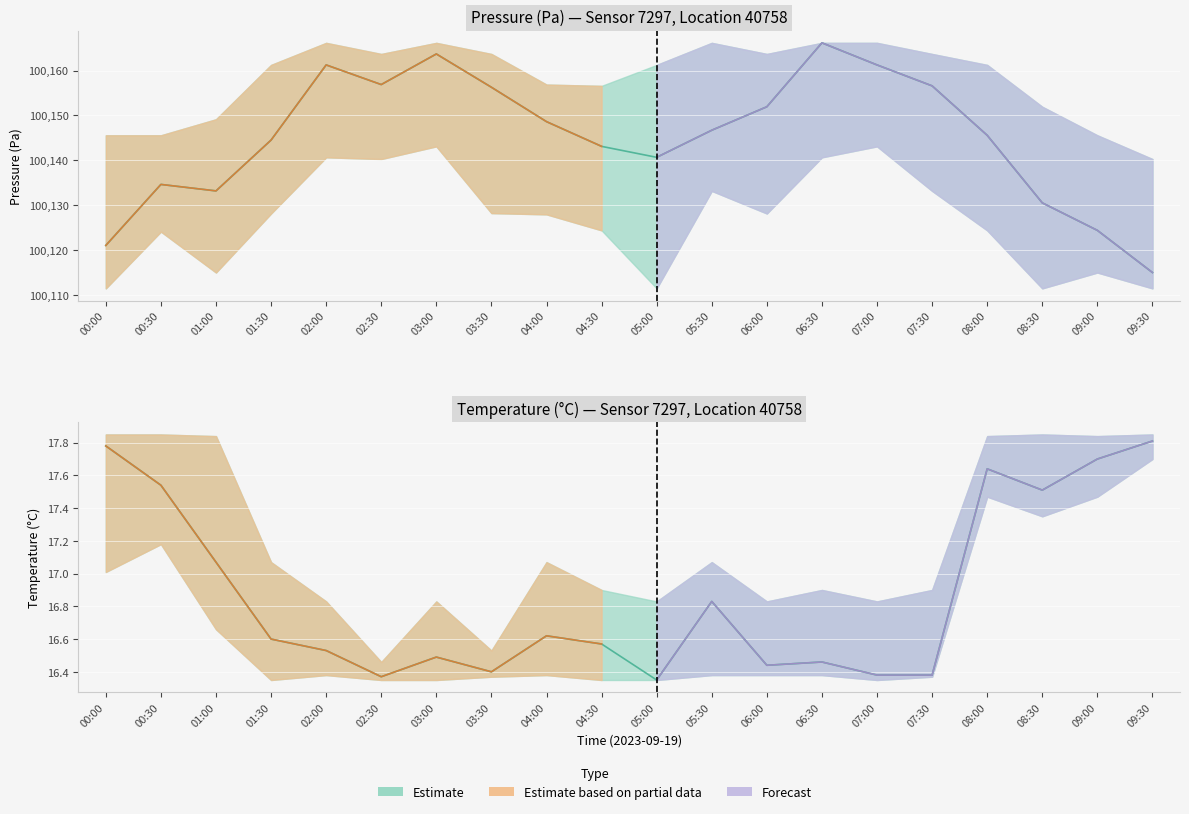

The temperature series shows 6.0 at 02:30. True or false?

False